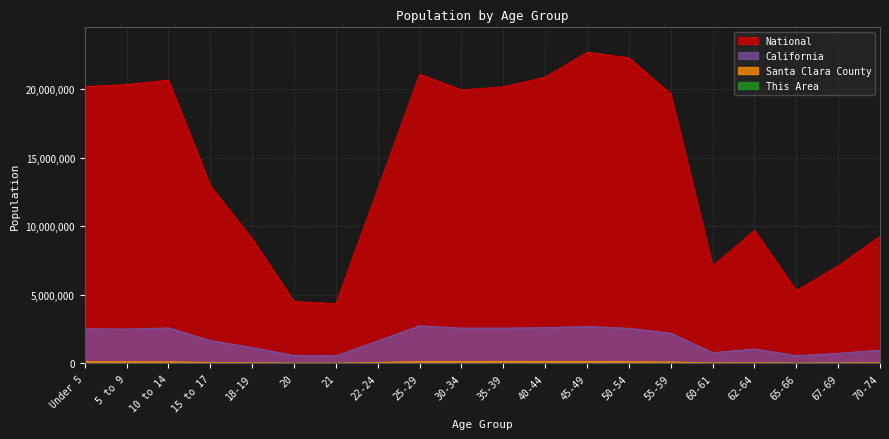

At how many categories does at least one series exceed 8249389?

15